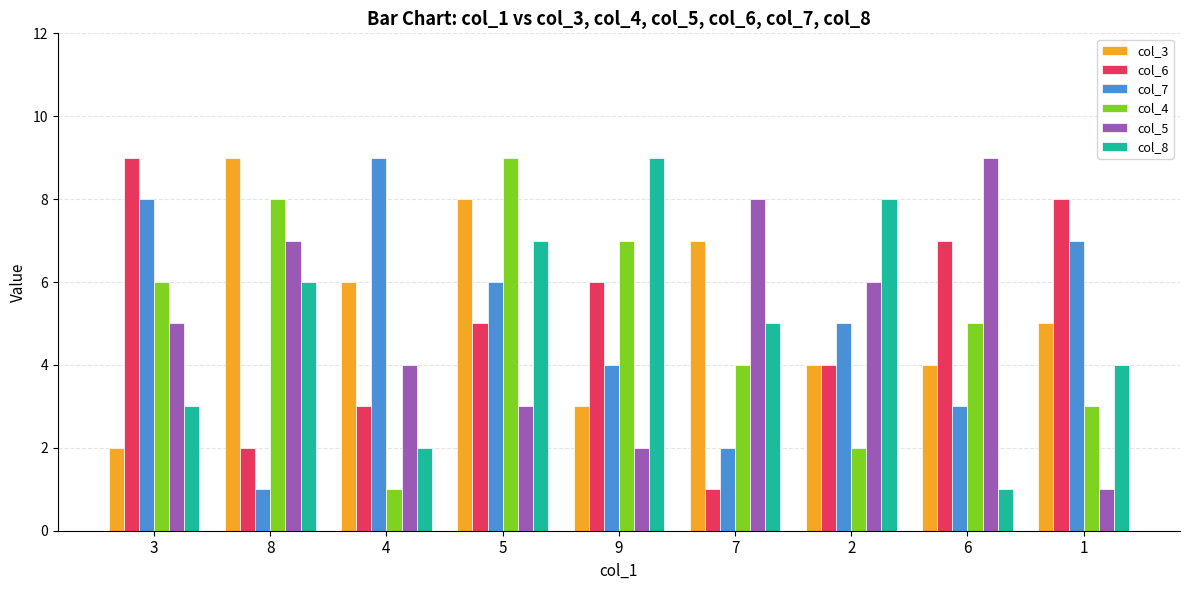

How many values in the col_8 series are below 5?

4